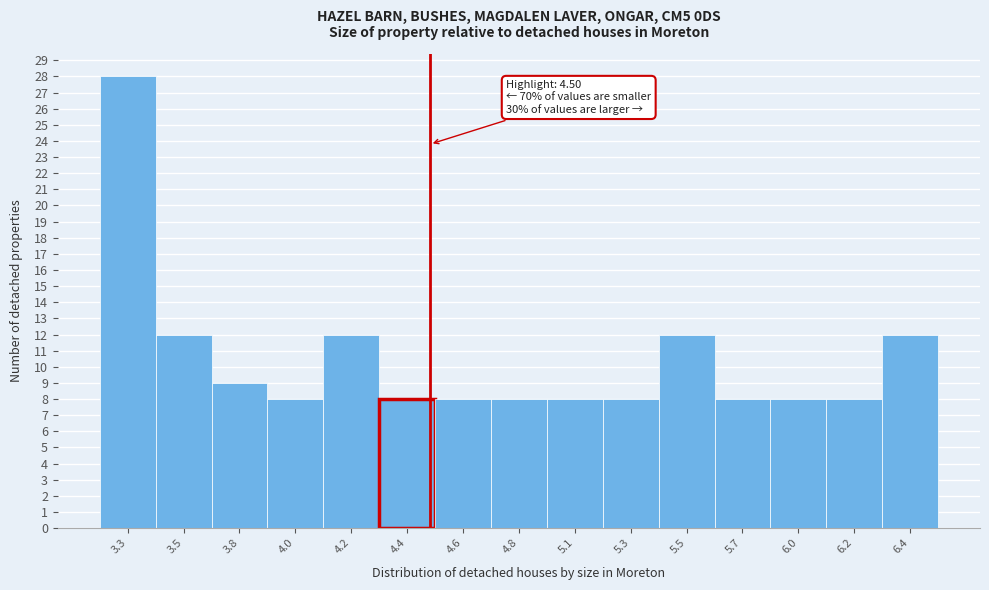

Reading left to right, what are all the values shown in this chart?

28	12	9	8	12	8	8	8	8	8	12	8	8	8	12